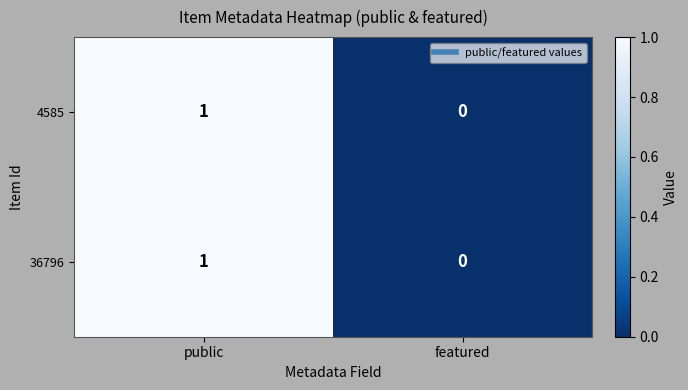

At which label is 36796 closest to 0?

featured